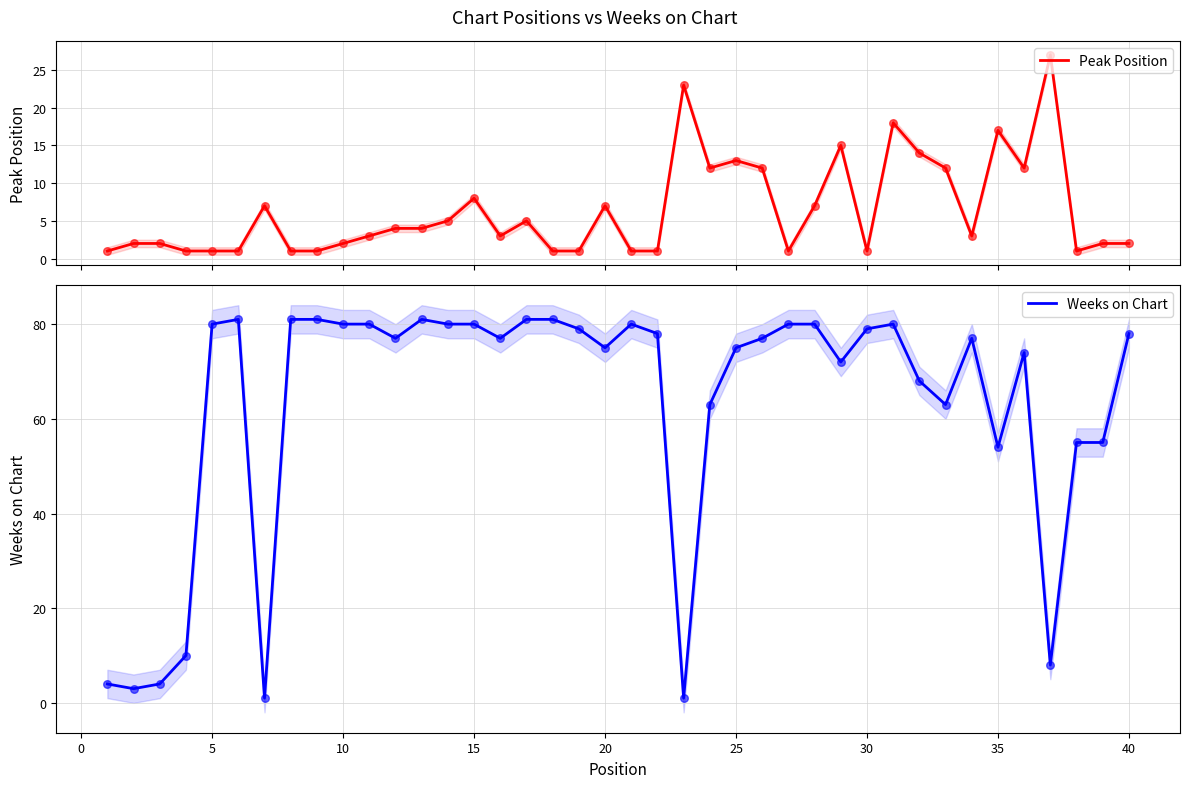

Which series has the largest Y range (max minus min)?

Weeks on Chart